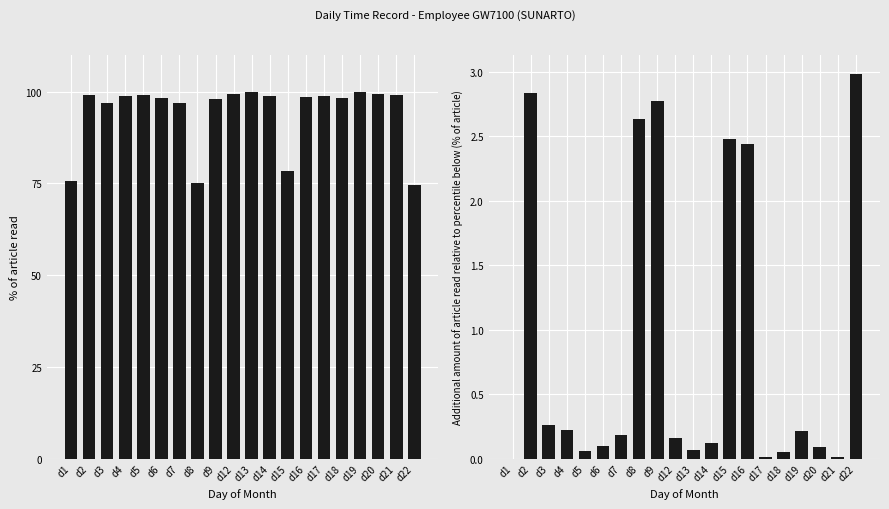

Does the chart contain stacked bars?

No